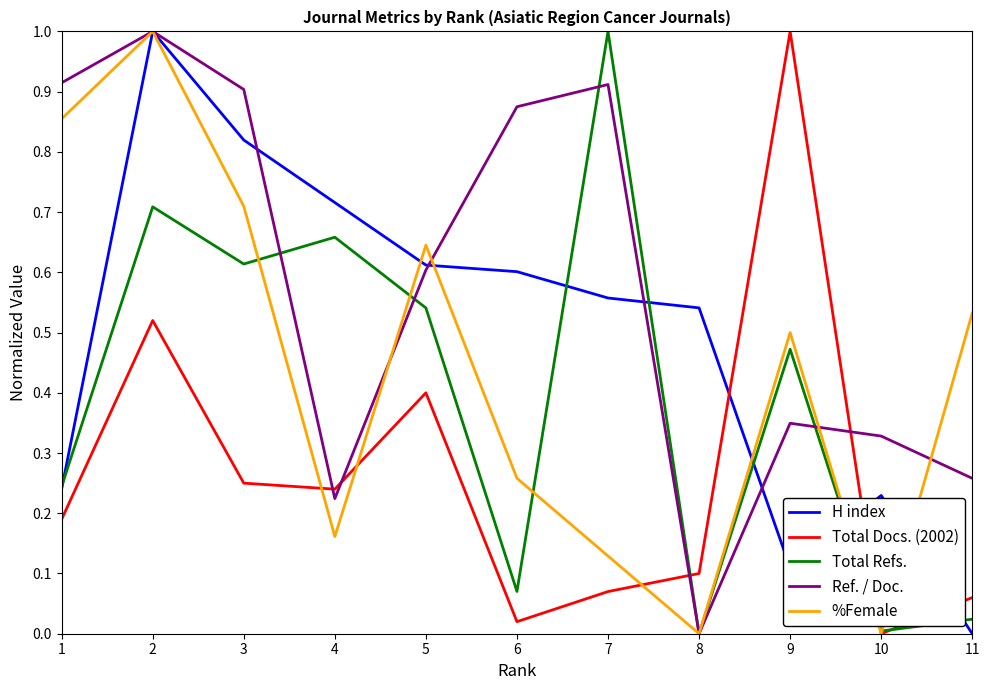

True or false: %Female has a value of 1.5 at 1.

False